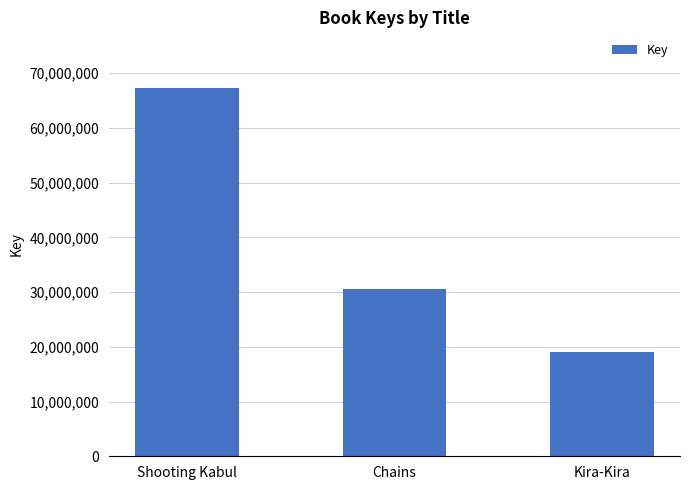

How many categories are shown in the chart?

3